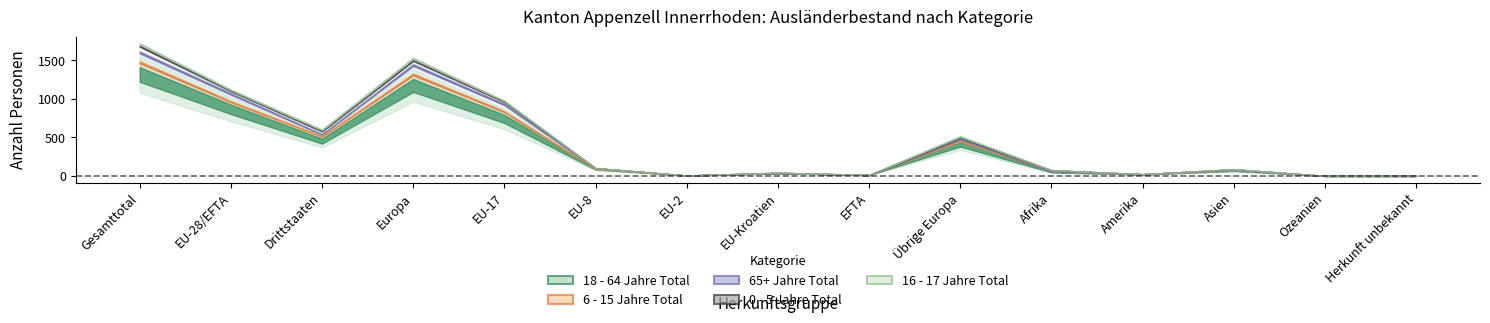

How many interior local valleys does the 0 - 5 Jahre Total series have?

4